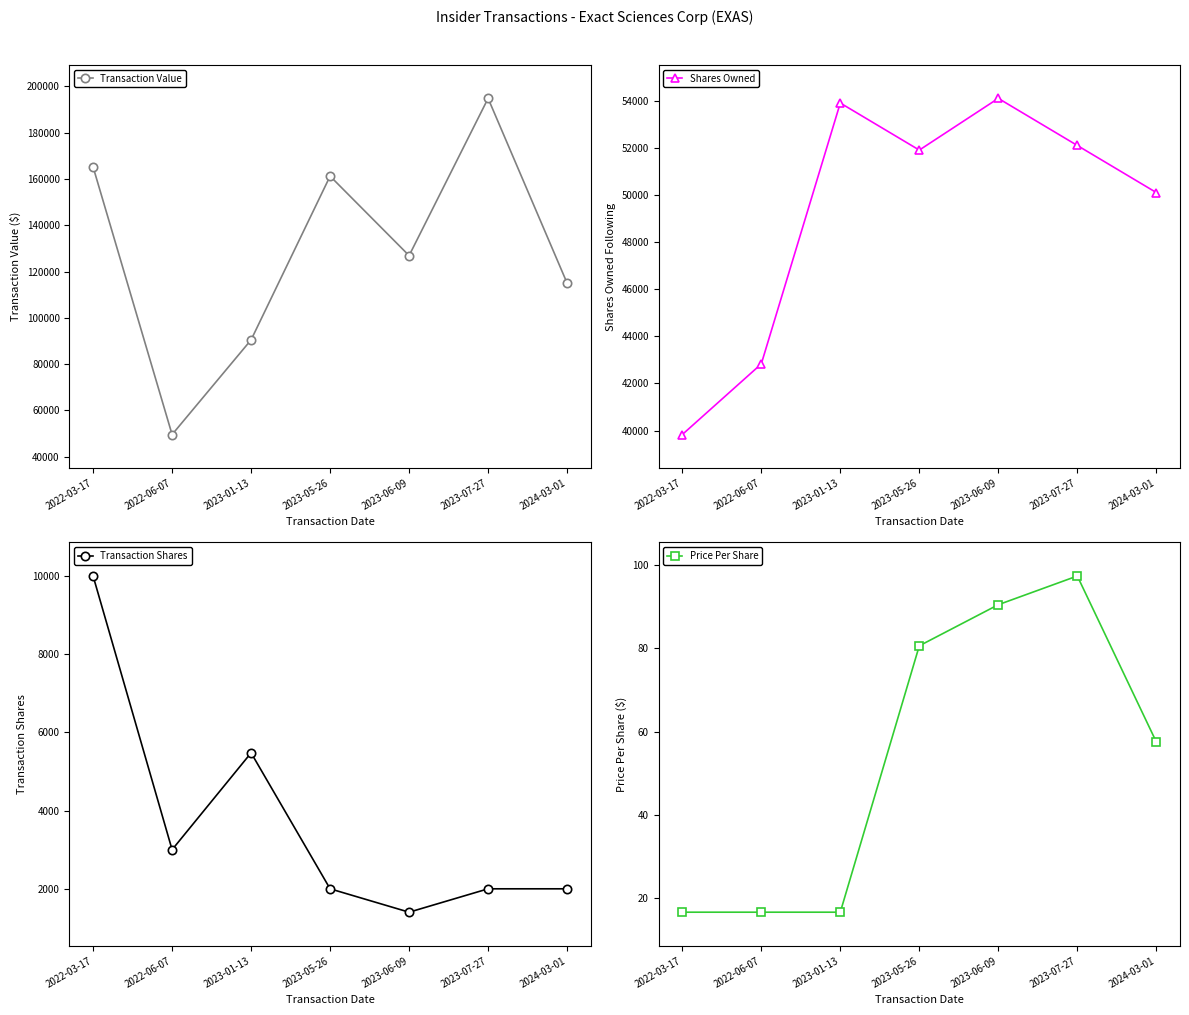

Is the value of Transaction Shares at 2023-05-26 greater than the value of Shares Owned at 2022-06-07?

No